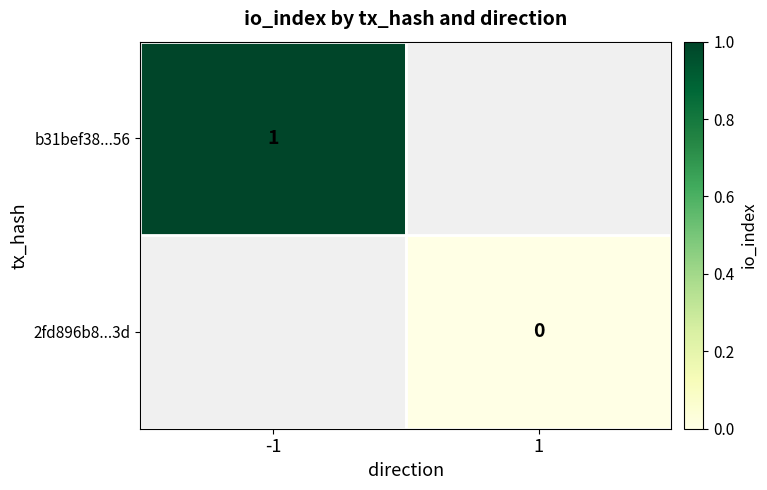

The value of b31bef38...56 at -1 is 1.4. True or false?

False